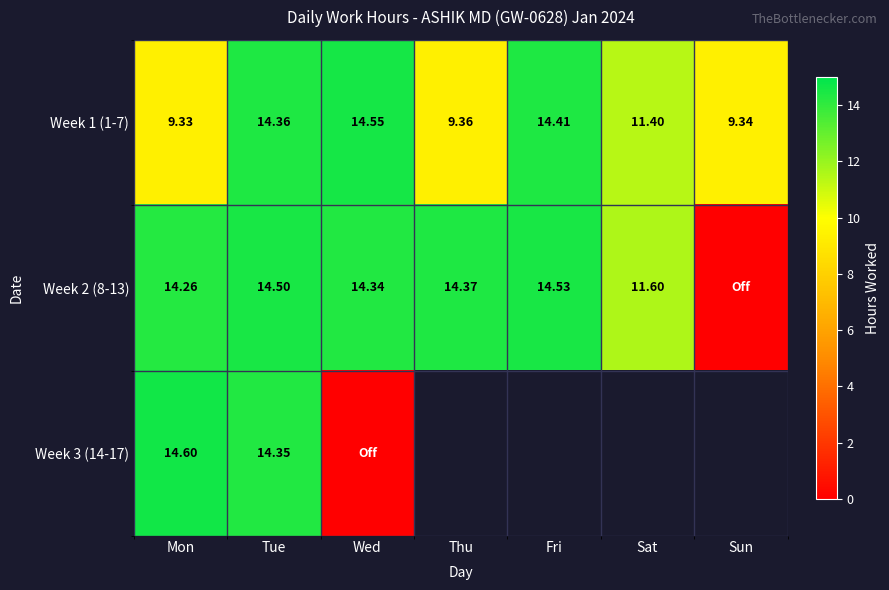

At which label is Week 1 (1-7) closest to 11?

Sat